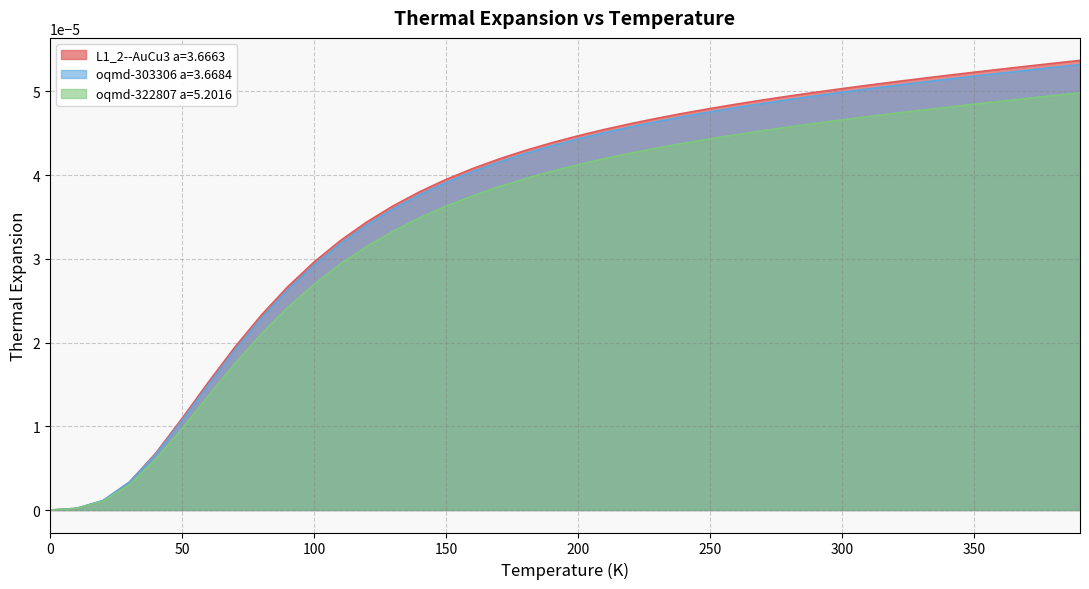

Reading left to right, extract all data points from this chart.

L1_2--AuCu3 a=3.6663: 0.0	0.0	0.0	0.0	0.0	0.0	0.0	0.0	0.0	0.0	0.0	0.0	0.0	0.0	0.0	0.0	0.0	0.0	0.0	0.0	0.0	0.0	0.0	0.0	0.0	0.0	0.0	0.0	0.0	0.0	0.0	0.0	0.0	0.0	0.0	0.0	0.0	0.0	0.0	0.0
oqmd-303306 a=3.6684: 0.0	0.0	0.0	0.0	0.0	0.0	0.0	0.0	0.0	0.0	0.0	0.0	0.0	0.0	0.0	0.0	0.0	0.0	0.0	0.0	0.0	0.0	0.0	0.0	0.0	0.0	0.0	0.0	0.0	0.0	0.0	0.0	0.0	0.0	0.0	0.0	0.0	0.0	0.0	0.0
oqmd-322807 a=5.2016: 0.0	0.0	0.0	0.0	0.0	0.0	0.0	0.0	0.0	0.0	0.0	0.0	0.0	0.0	0.0	0.0	0.0	0.0	0.0	0.0	0.0	0.0	0.0	0.0	0.0	0.0	0.0	0.0	0.0	0.0	0.0	0.0	0.0	0.0	0.0	0.0	0.0	0.0	0.0	0.0